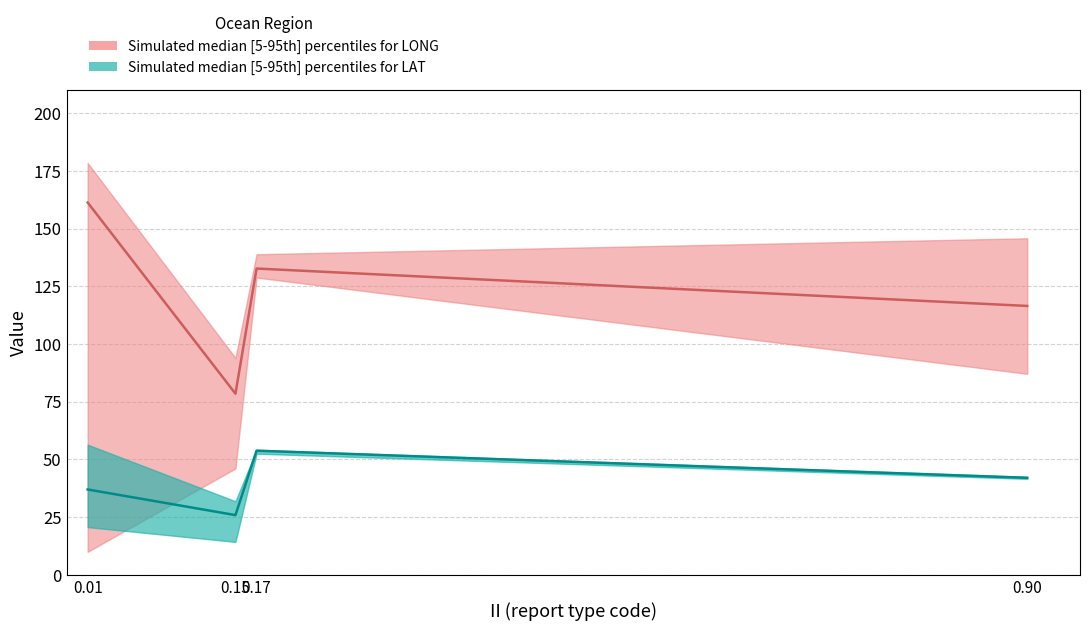

Read the LONG_upper value at 17.

138.9